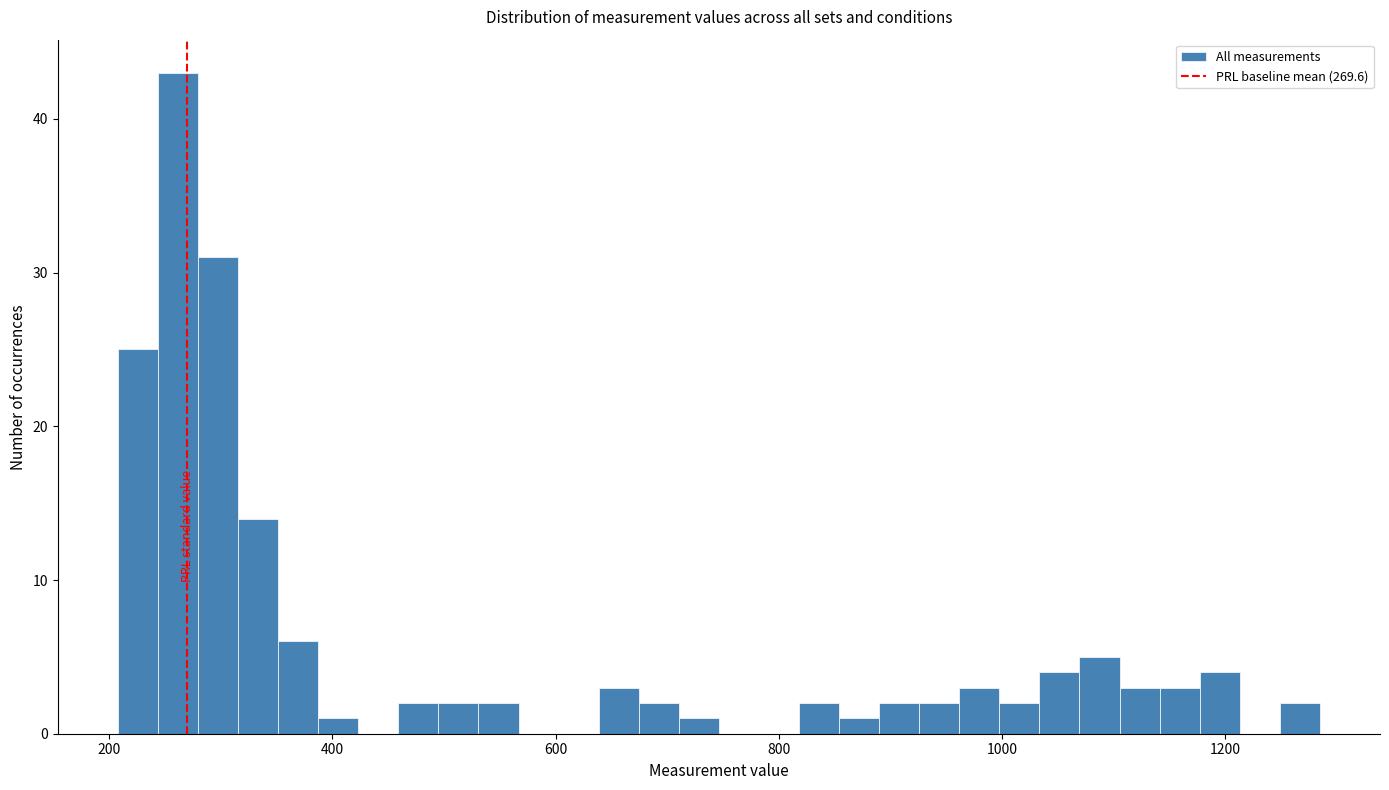

Read against the x-axis, roughly where is the centre of the tallest bar?

260